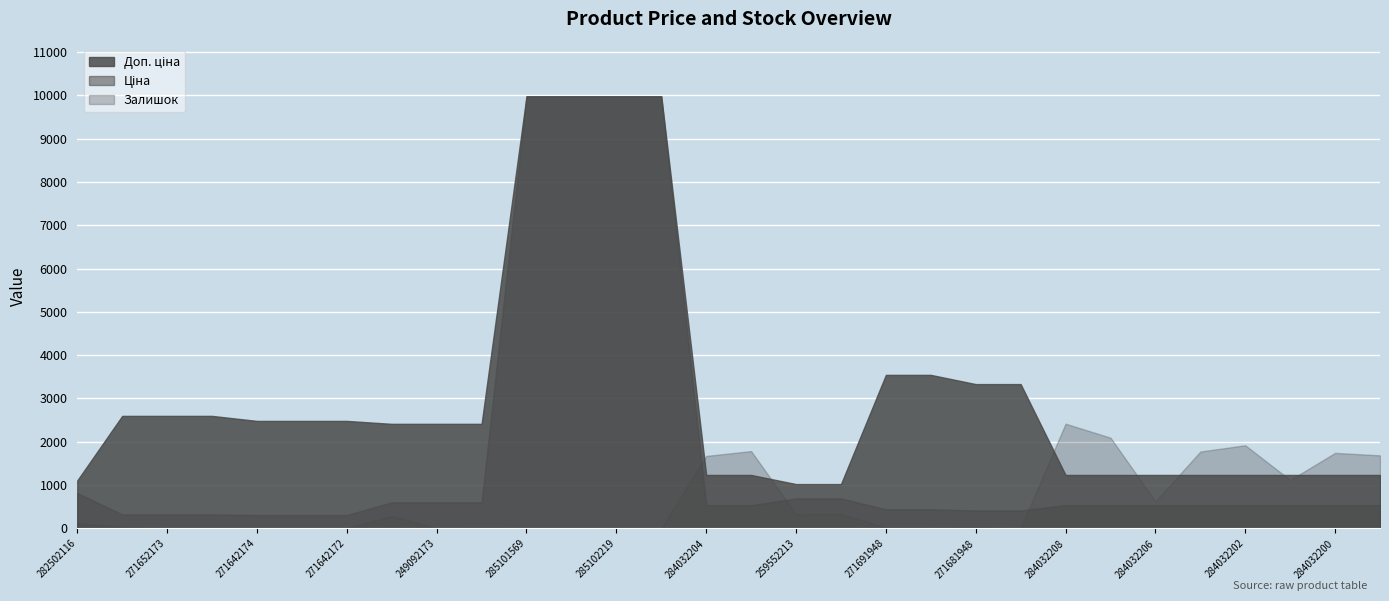

Which series changed the most between 271652173 and 271691948?

Доп. ціна